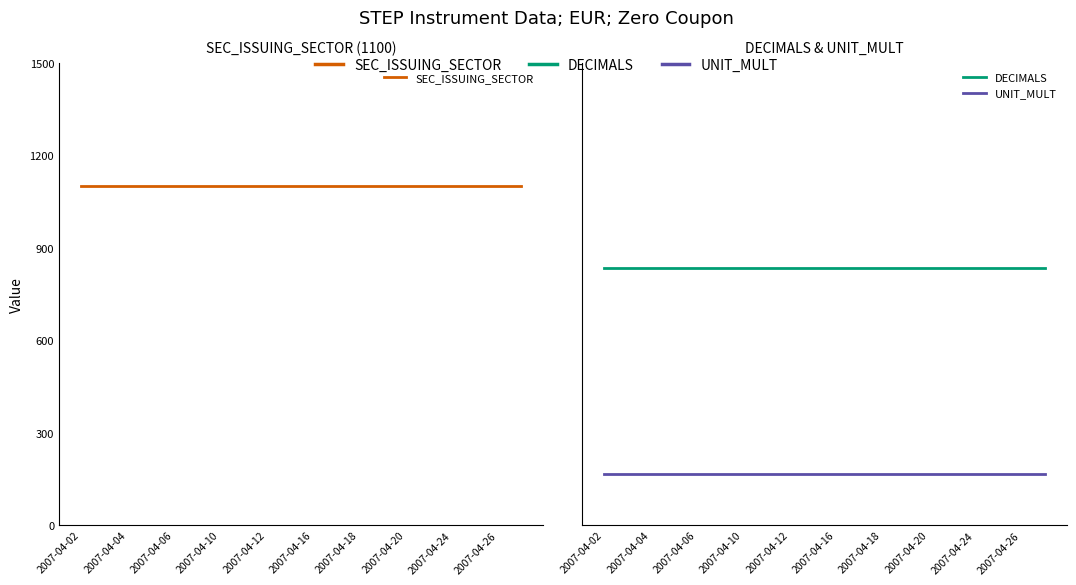

Which has a higher value, 2007-04-16 or 2007-04-18?

2007-04-16